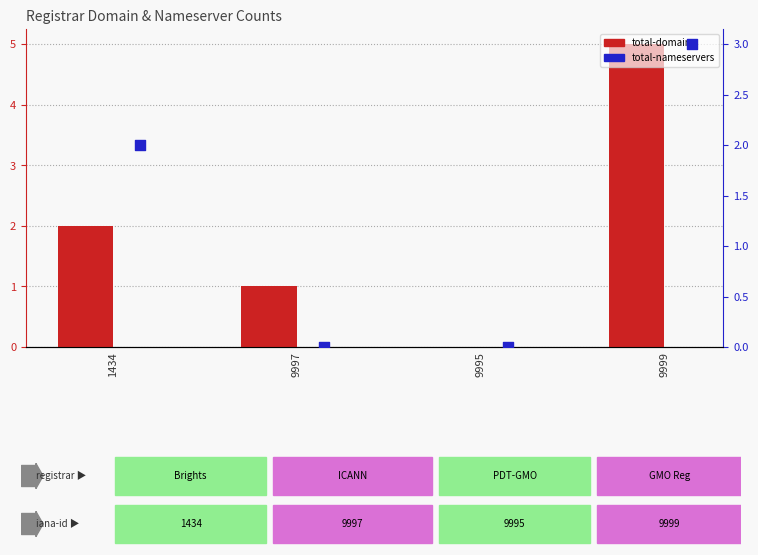

At how many categories does at least one series exceed 3?

1